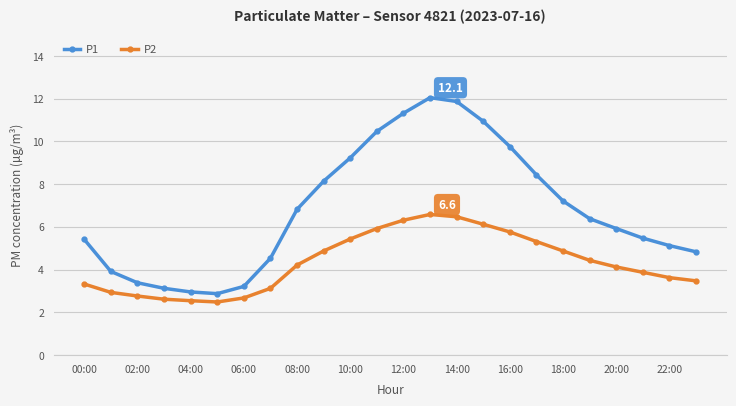

True or false: P1 and P2 intersect in this chart.

False